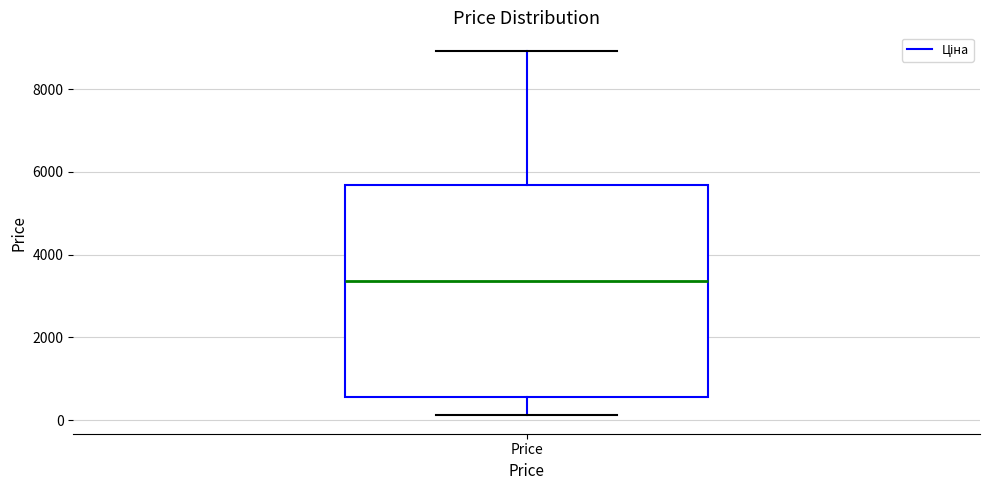

Where does the median line of the box for Price sit on the y-axis? The values are not printed on the chart, so give them approximately, as read against the axis.

3400